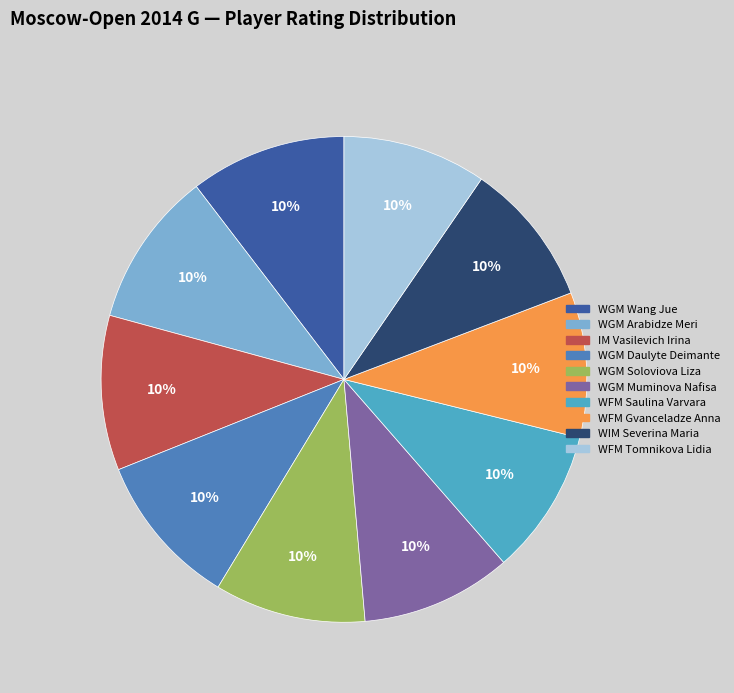

Combined, do IM Vasilevich Irina and WGM Soloviova Liza account for over 50%?

No